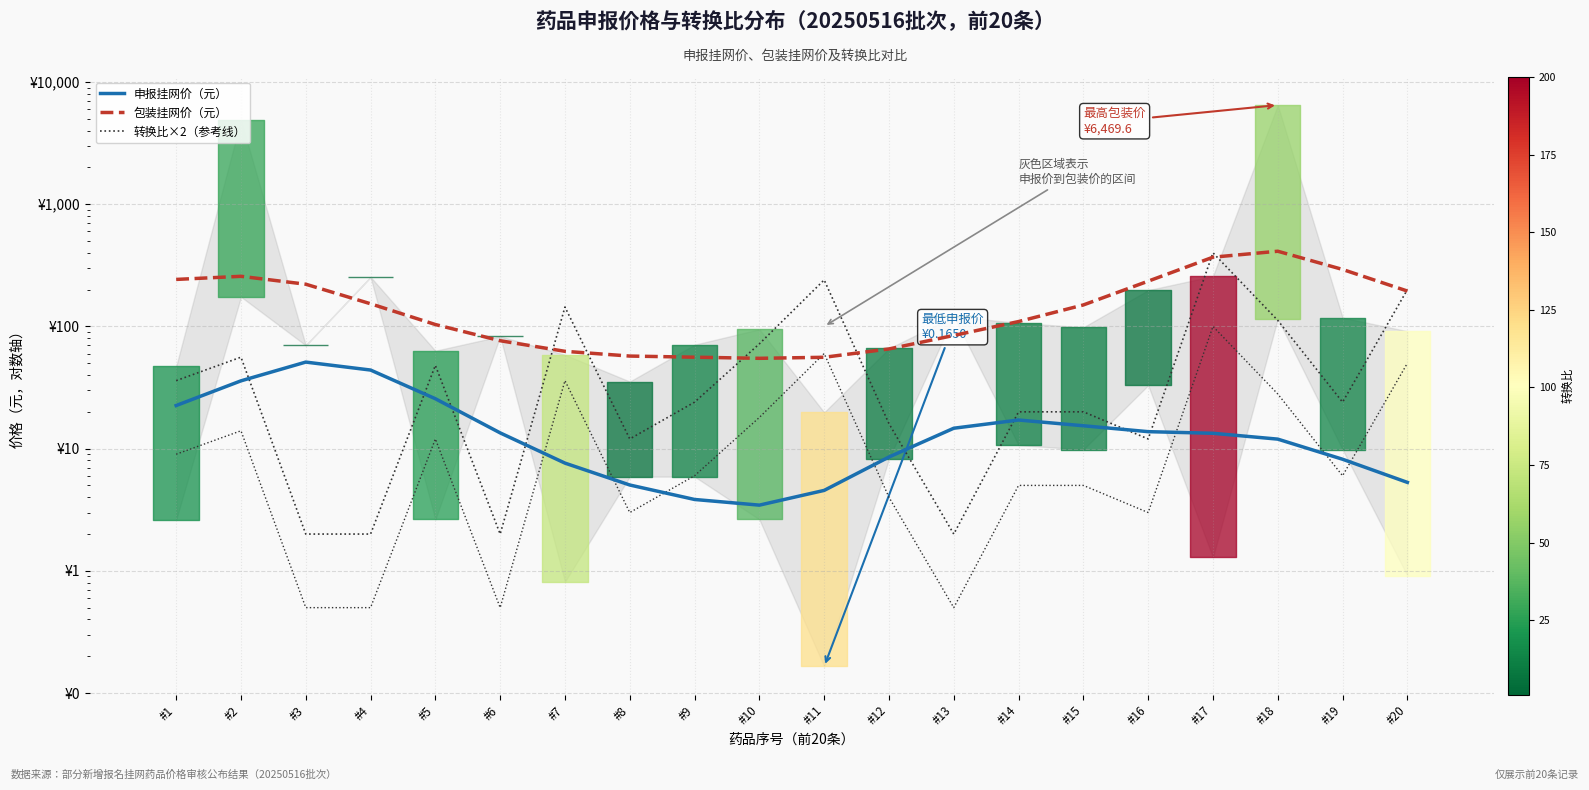

List the series in order of their peak value, lowest first.

申报挂网价（元）, 转换比×2（参考线）, 包装挂网价（元）